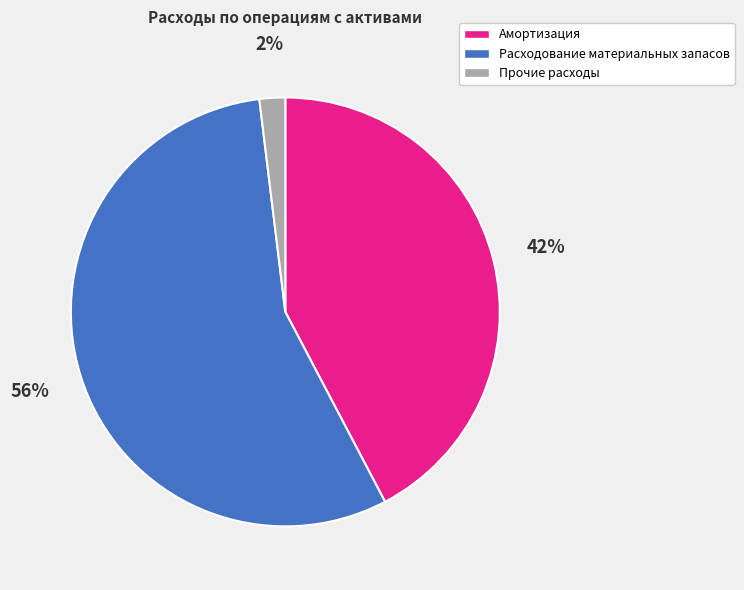

Do Прочие расходы and Расходование материальных запасов together represent more than half of the pie?

Yes